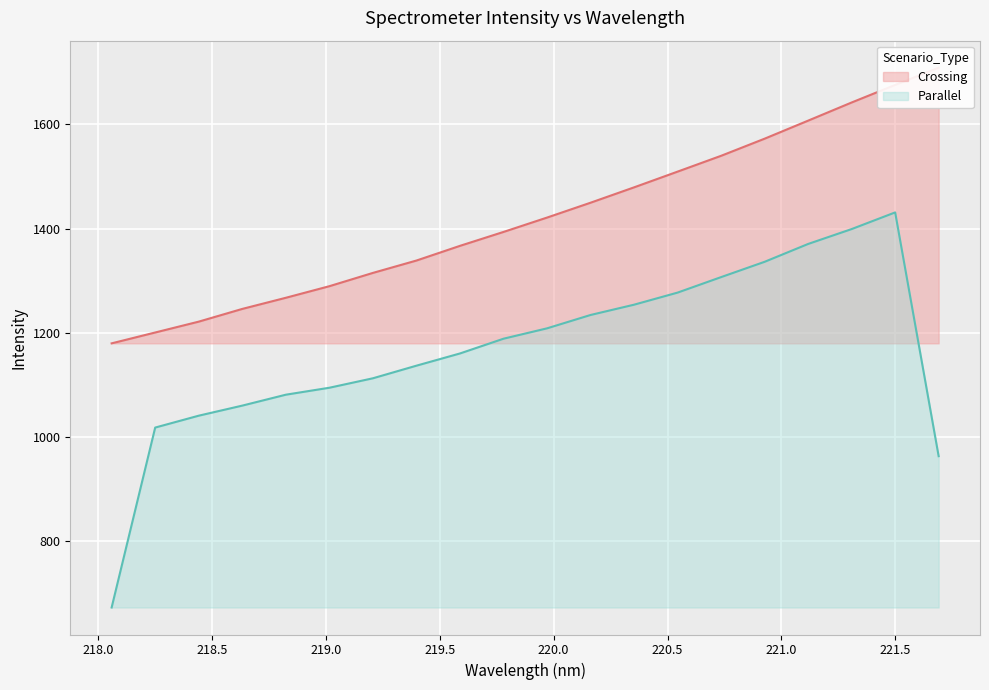

What are all the series names shown in the legend?

Crossing, Parallel